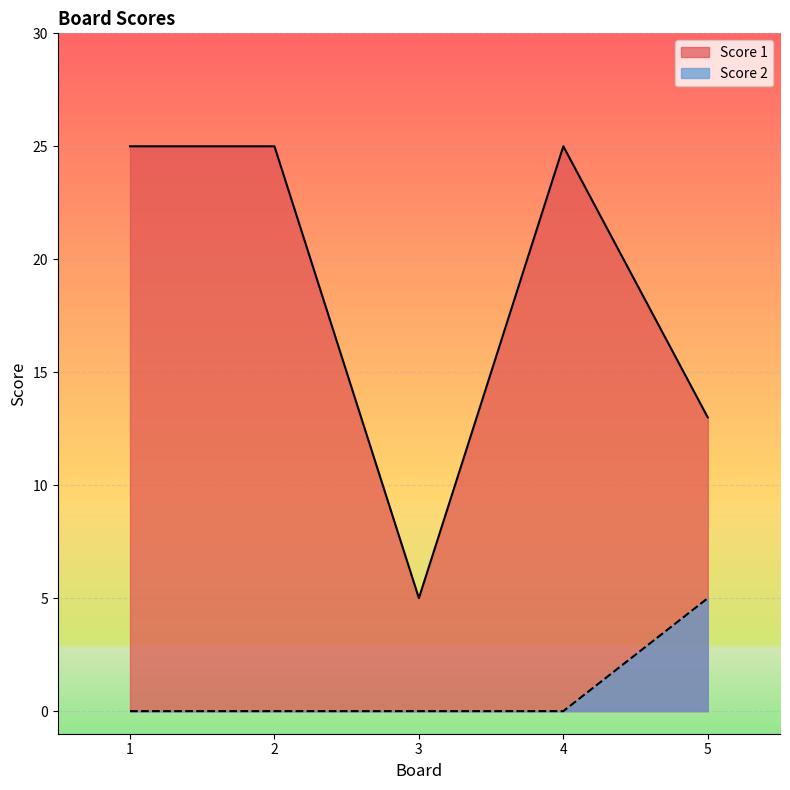

What is the sum of the Score 1 values at 4 and 5?

38